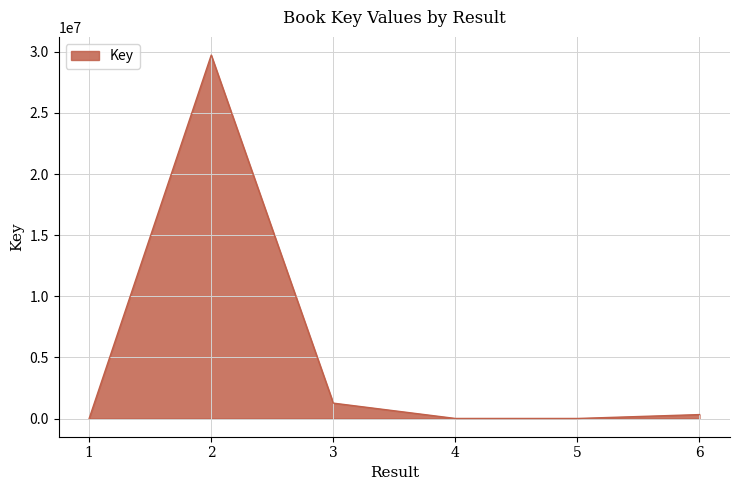

What is the greatest value displayed?

29729176